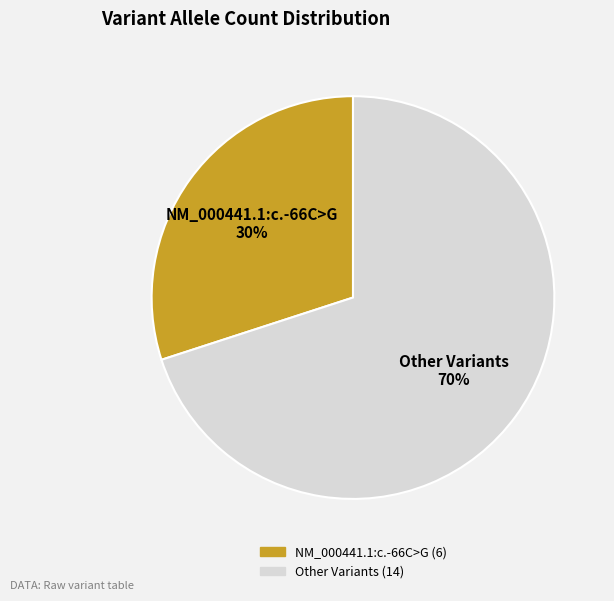

Is there a majority slice in this chart?

Yes